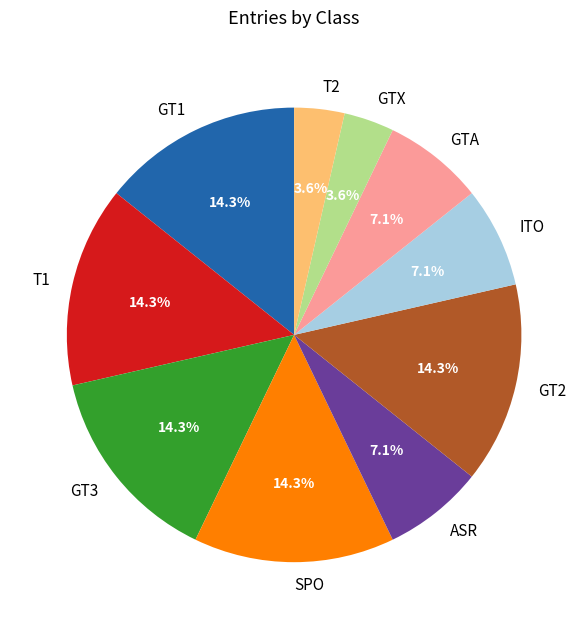

Is there a majority slice in this chart?

No